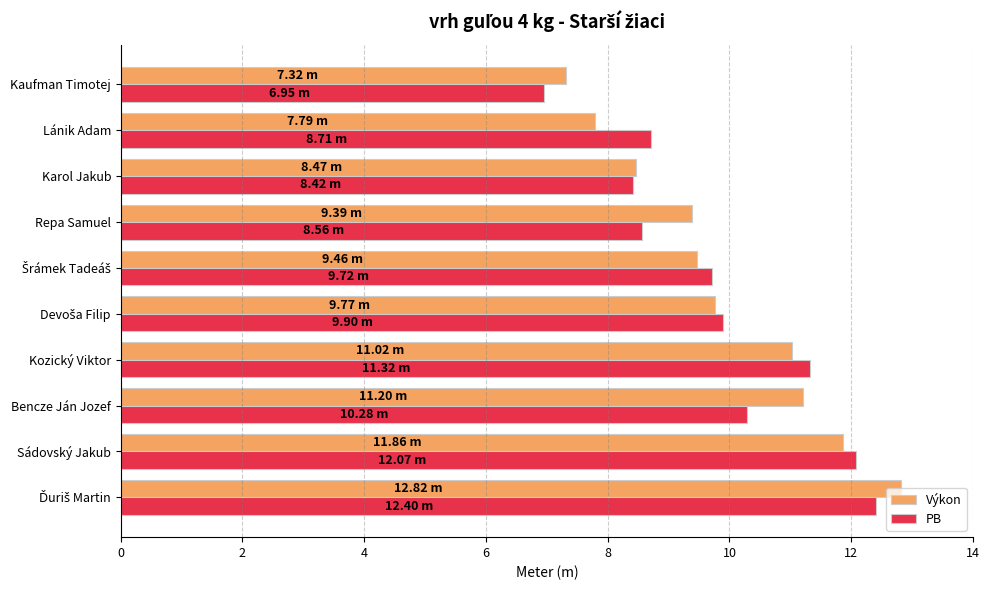

What is the sum of all Výkon values?

99.1